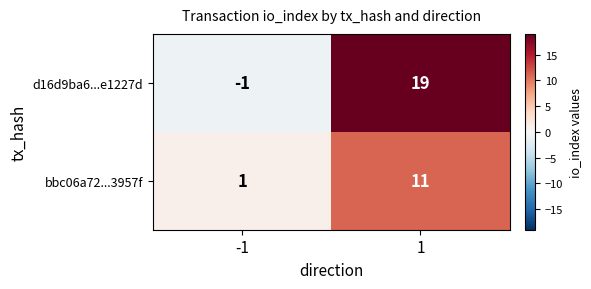

True or false: bbc06a72...3957f has a value of 11 at 1.

True